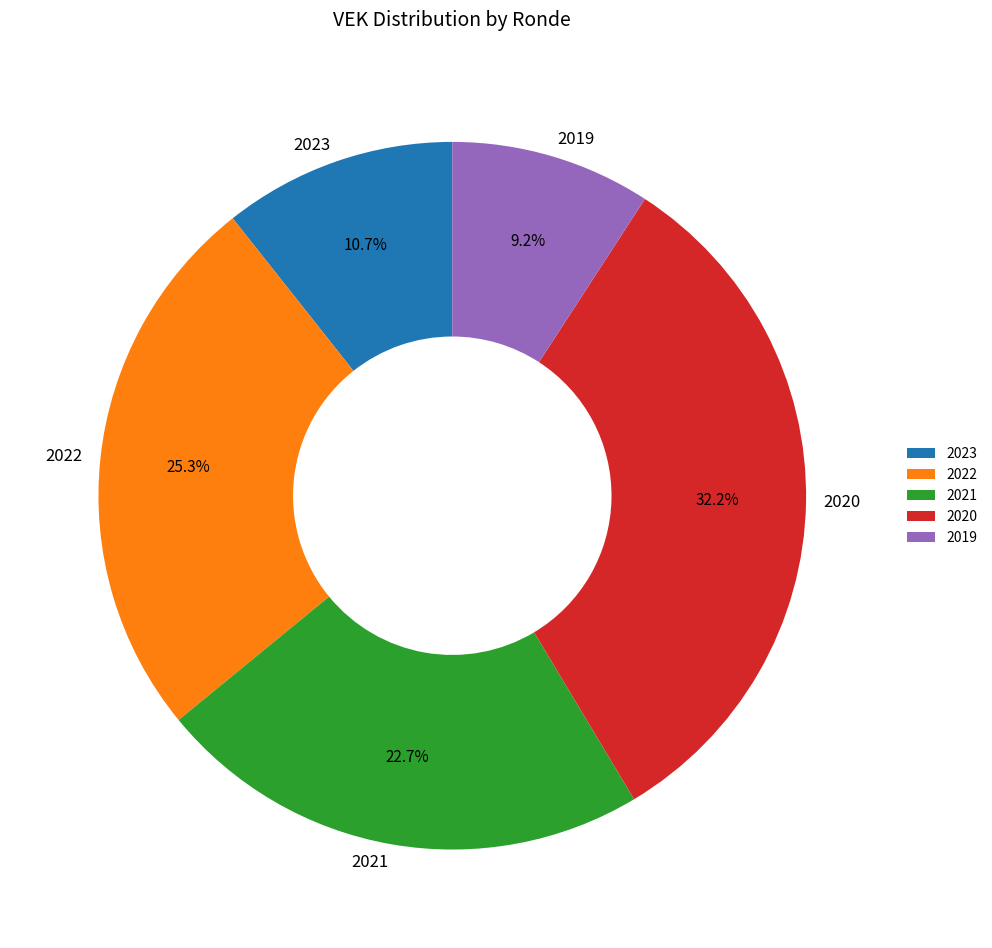

To the nearest percent, what is the difference between the largest and smallest slice percentages?

23%